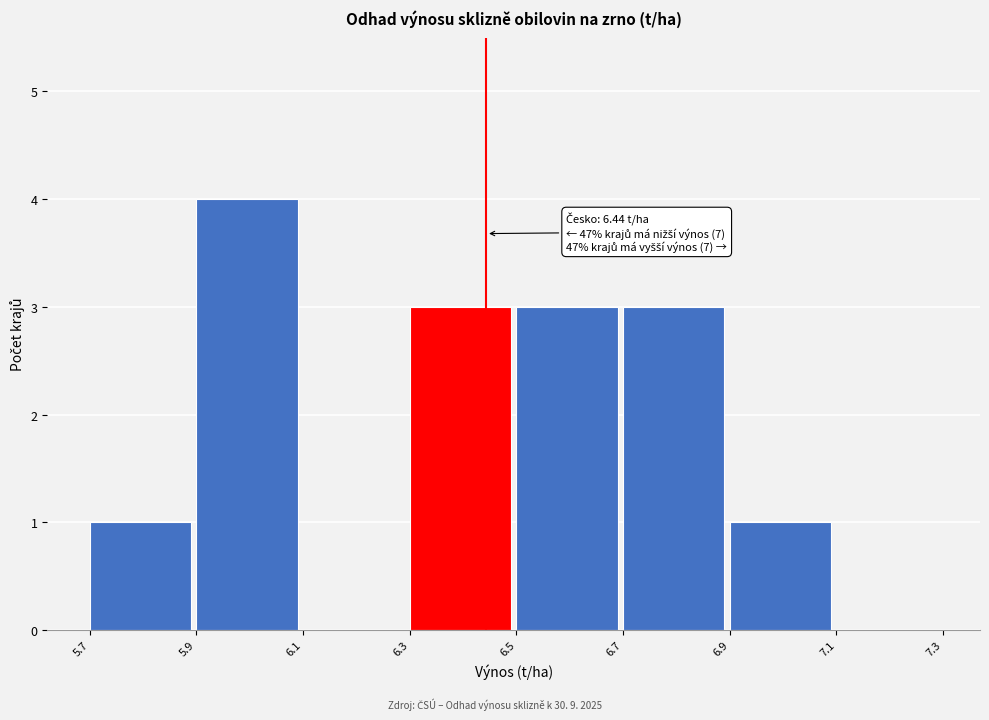

Which range on the x-axis has the tallest bar?

5.9 to 6.1